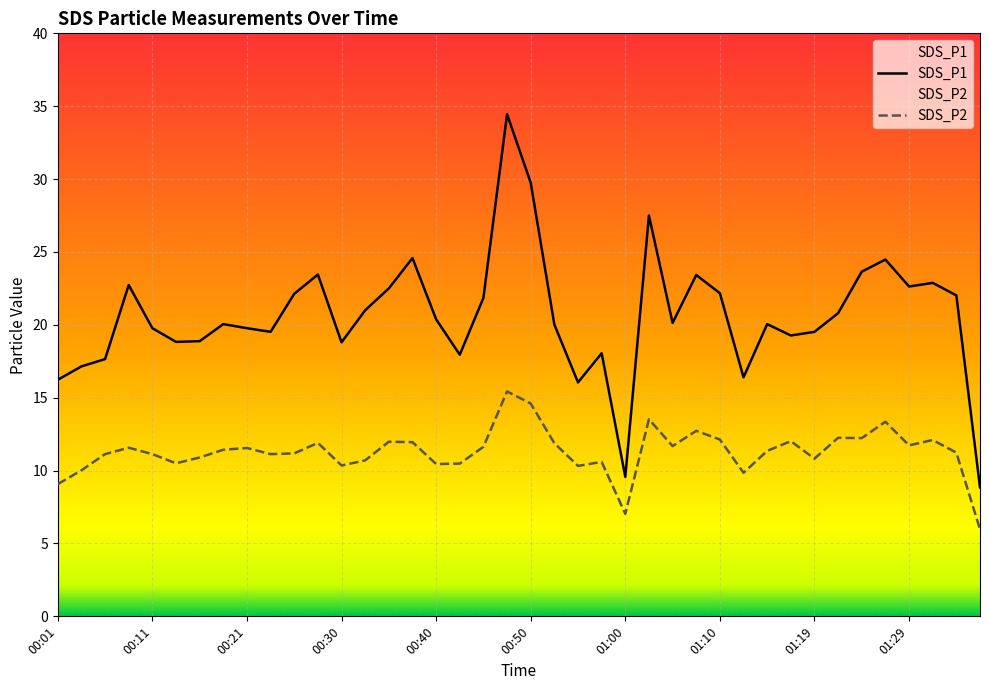

How many values in the SDS_P2 series exceed 11?

26